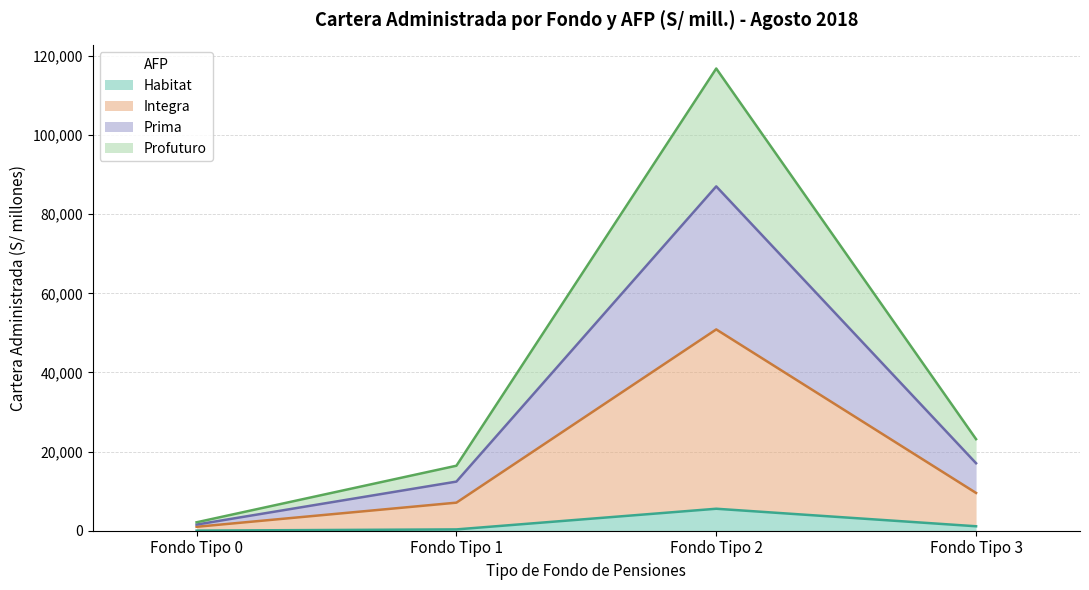

List the labels in order of Habitat value, smallest first.

Fondo Tipo 0, Fondo Tipo 1, Fondo Tipo 3, Fondo Tipo 2